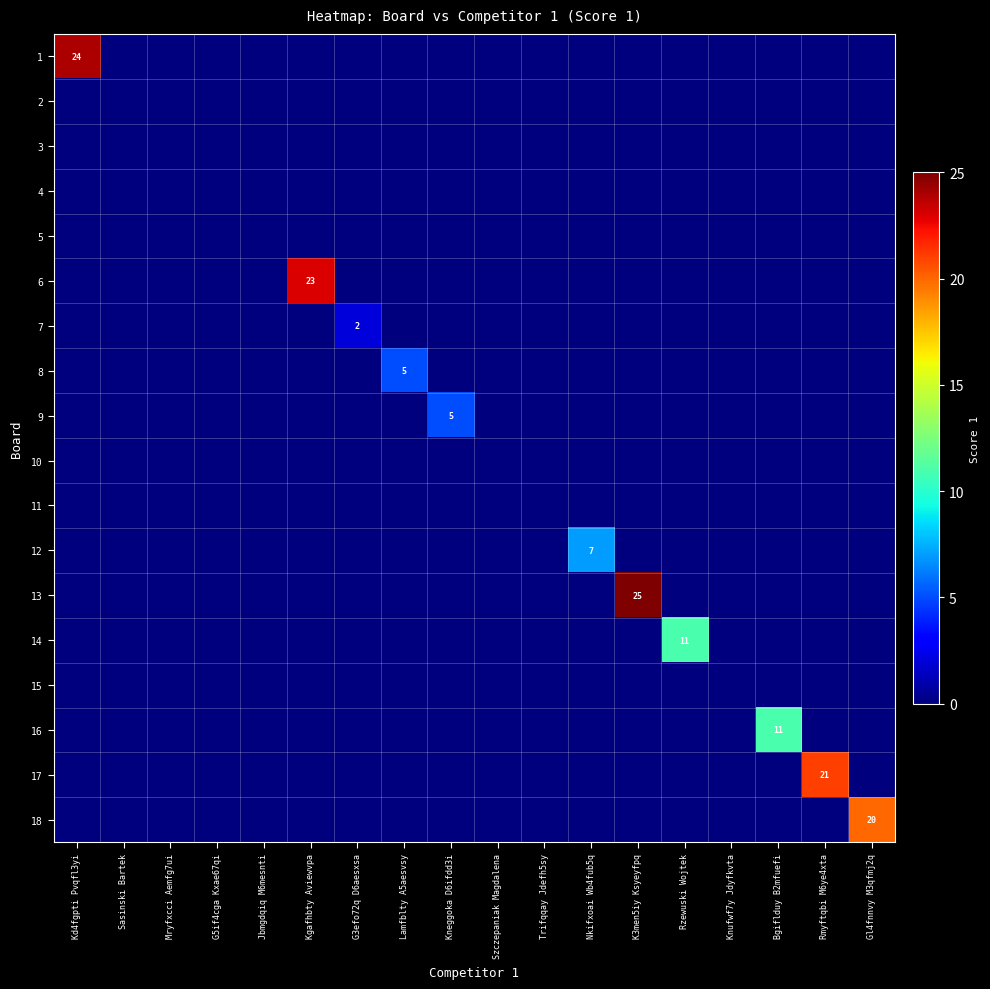

Count the number of data series in this chart.

18